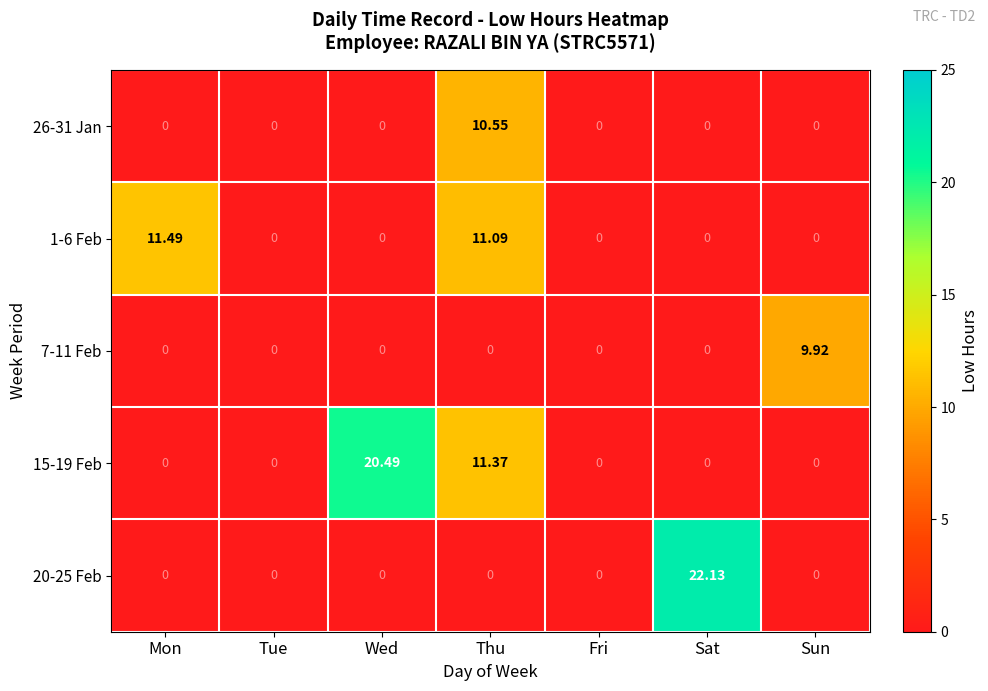

Which category has the highest value in the 7-11 Feb series?

Sun